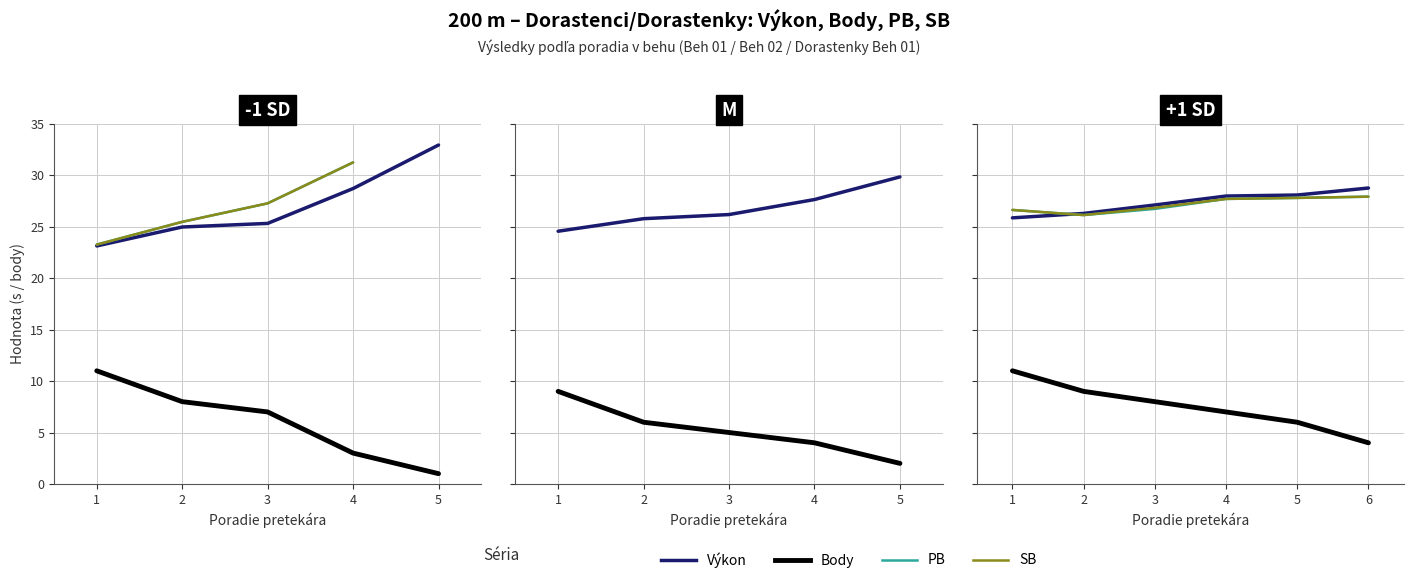

Which category has the lowest value across all series?

6